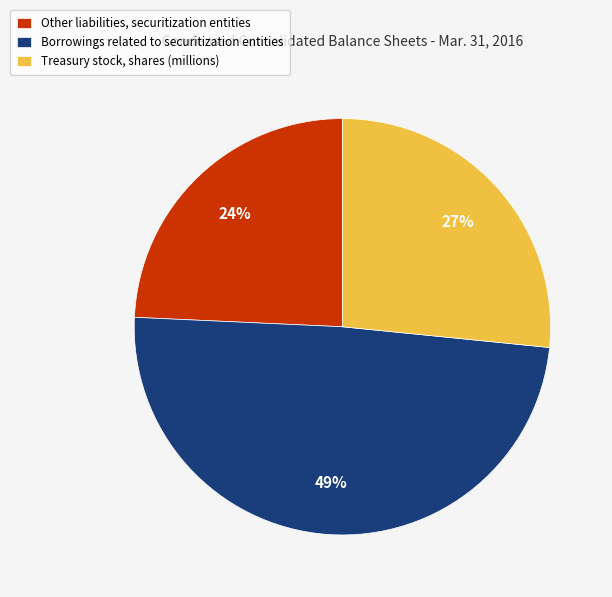

To the nearest percent, what is the difference between the largest and smallest slice percentages?

25%